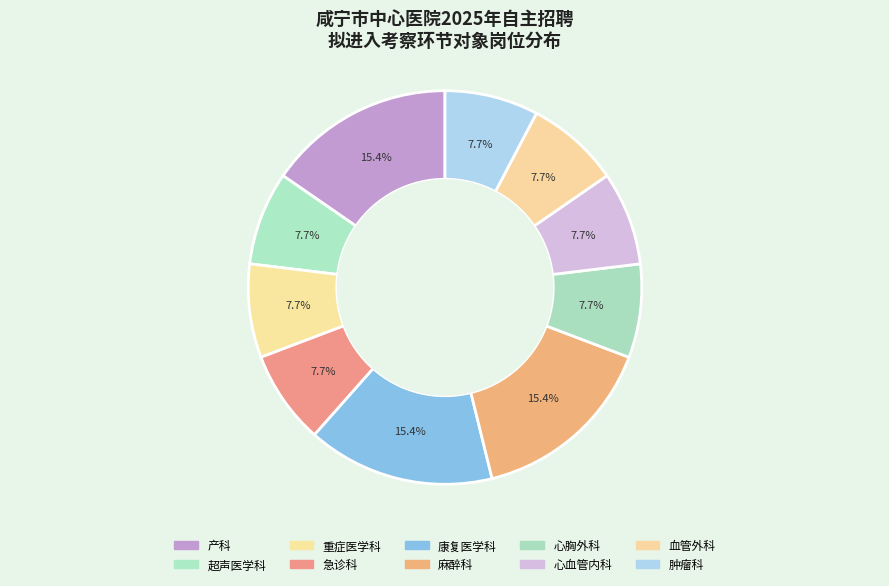

Is it true that 血管外科 is 18% of the pie?

False